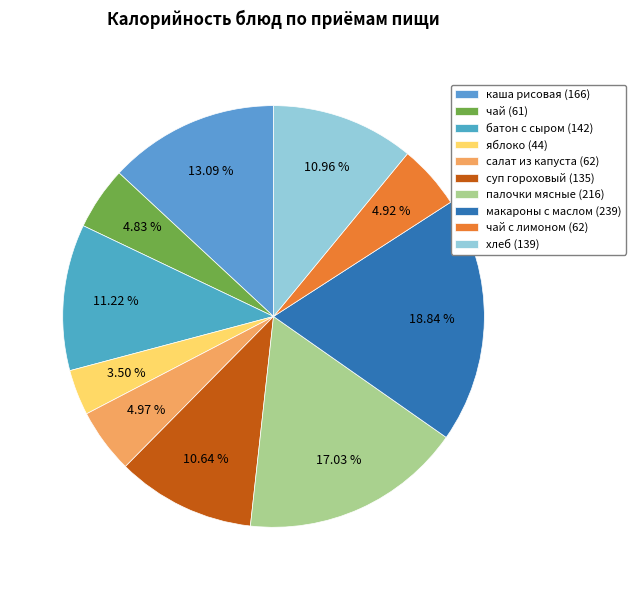

How many slices are in this pie chart?

10